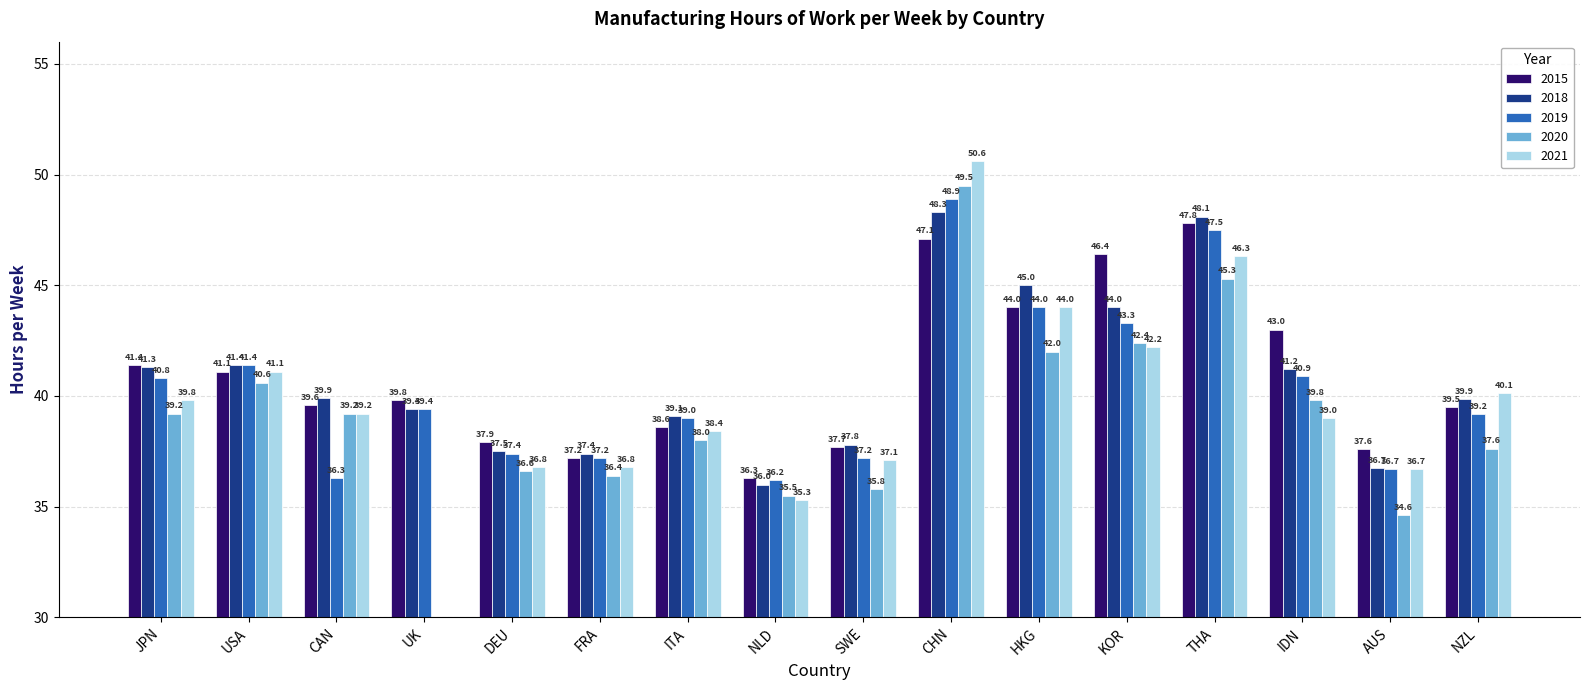

What is the difference between the 2015 values at CHN and JPN?

5.7